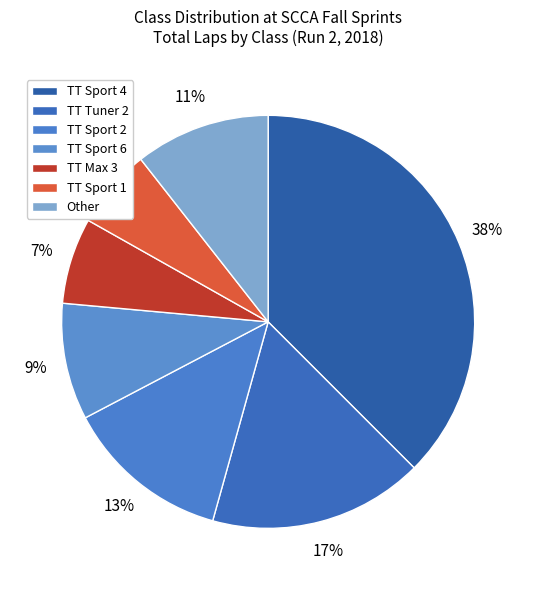

What percentage is NOT represented by TT Sport 1?

93.8%